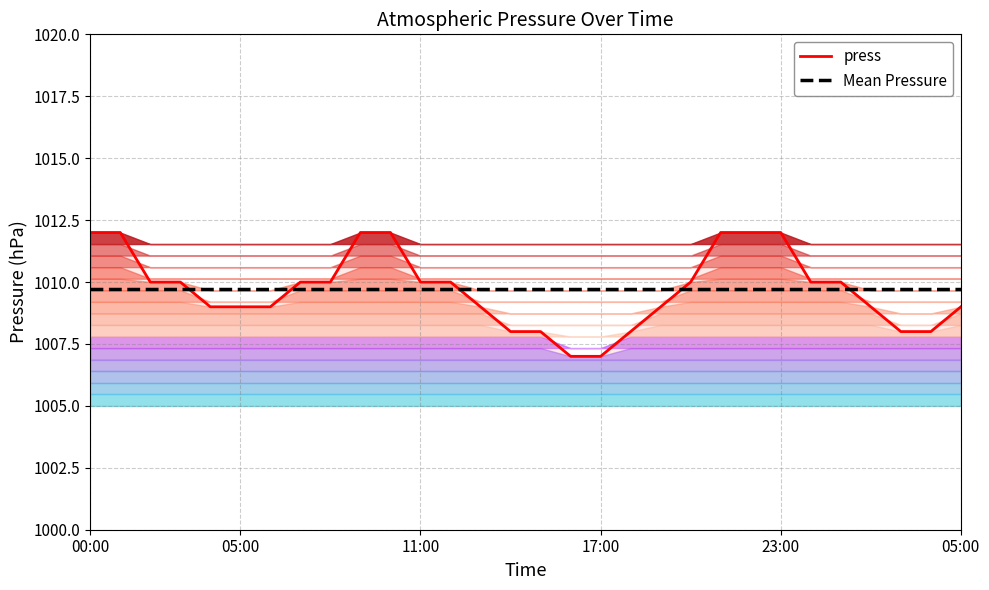

Rank the series by their maximum value, from highest to lowest.

press, Mean Pressure